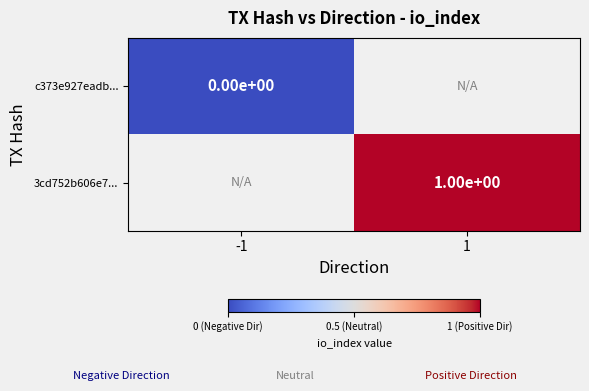

Where is c373e927eadb... nearest to the value 0?

-1